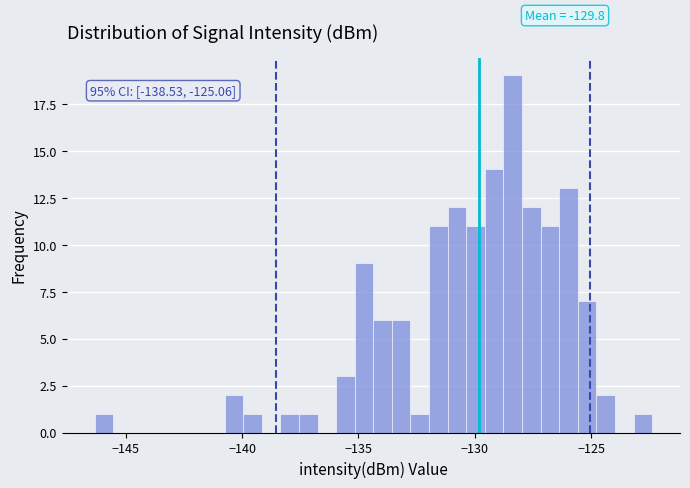

Around what value on the x-axis is the tallest bar? Give the approximate position of its centre, as read against the axis.

-128.5